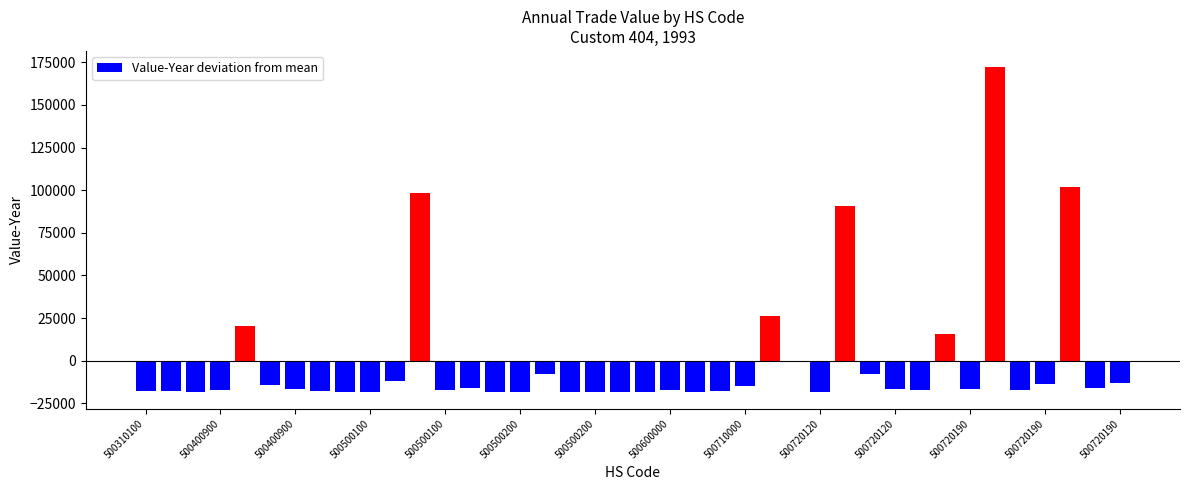

Does the chart contain any negative values?

Yes